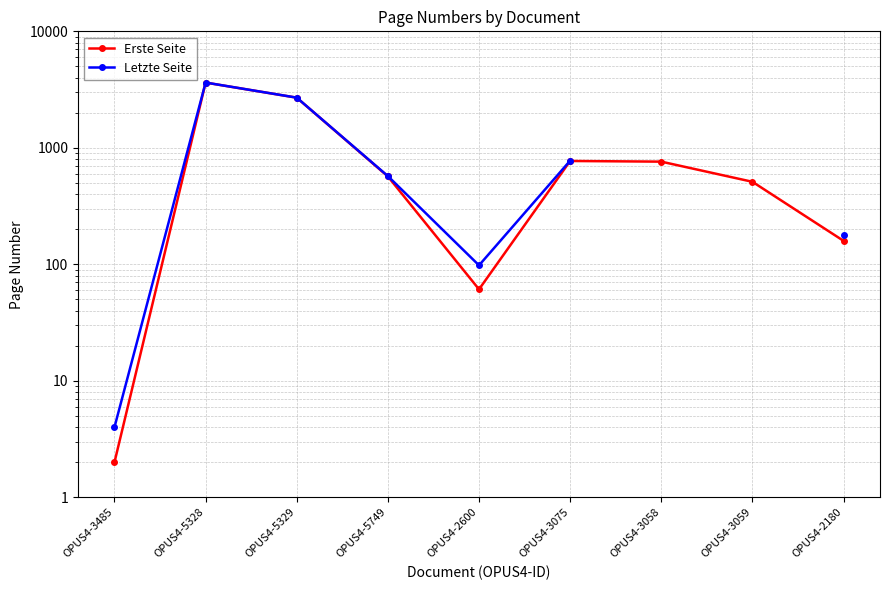

What is the value of the Erste Seite point at the 6th from the left?

771.0